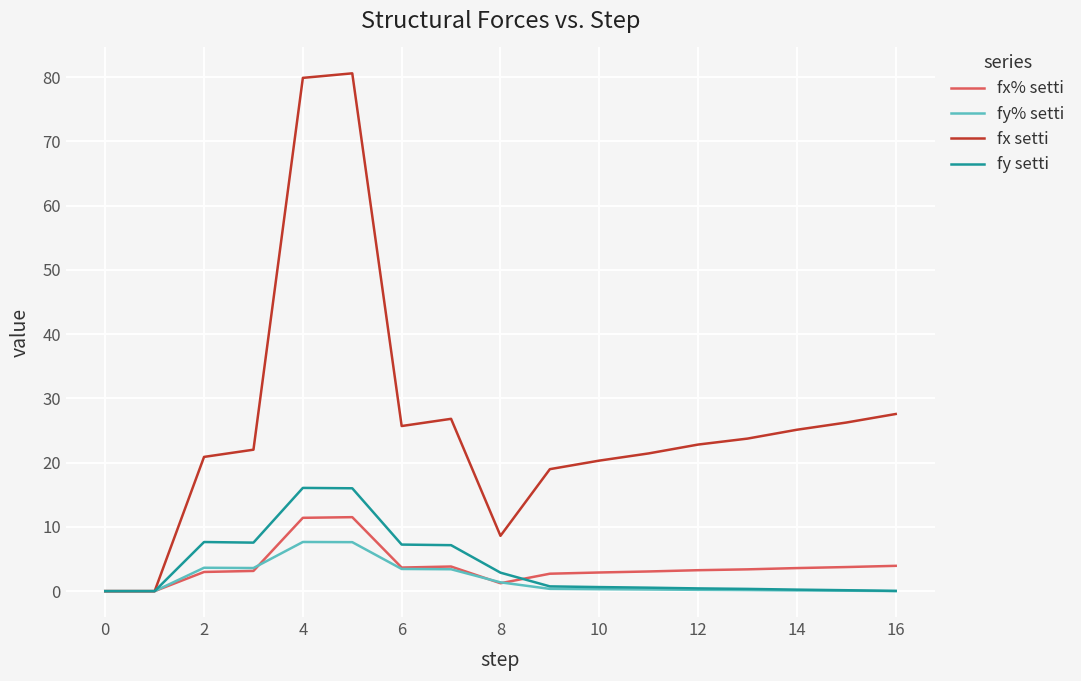

Which series has the largest total across all categories?

fx setti